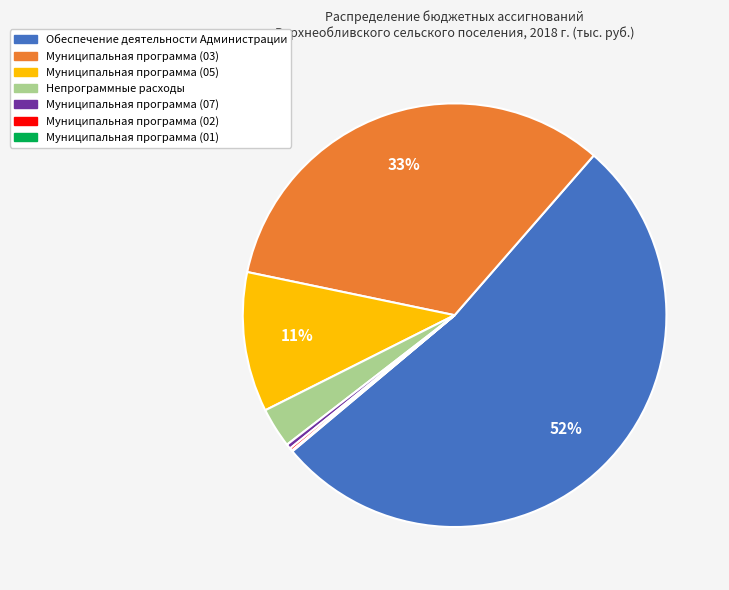

What percentage is the Непрограммные расходы slice, to the nearest percent?

3%